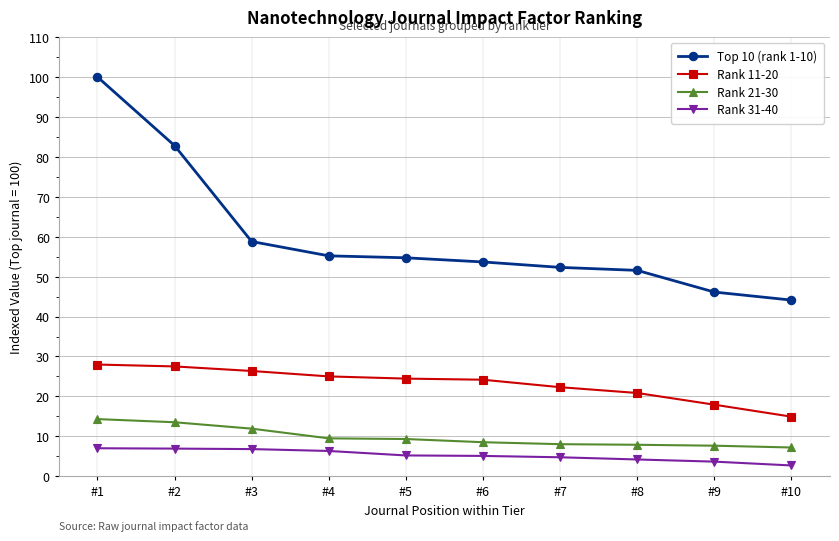

True or false: Rank 11-20 and Rank 31-40 intersect in this chart.

False